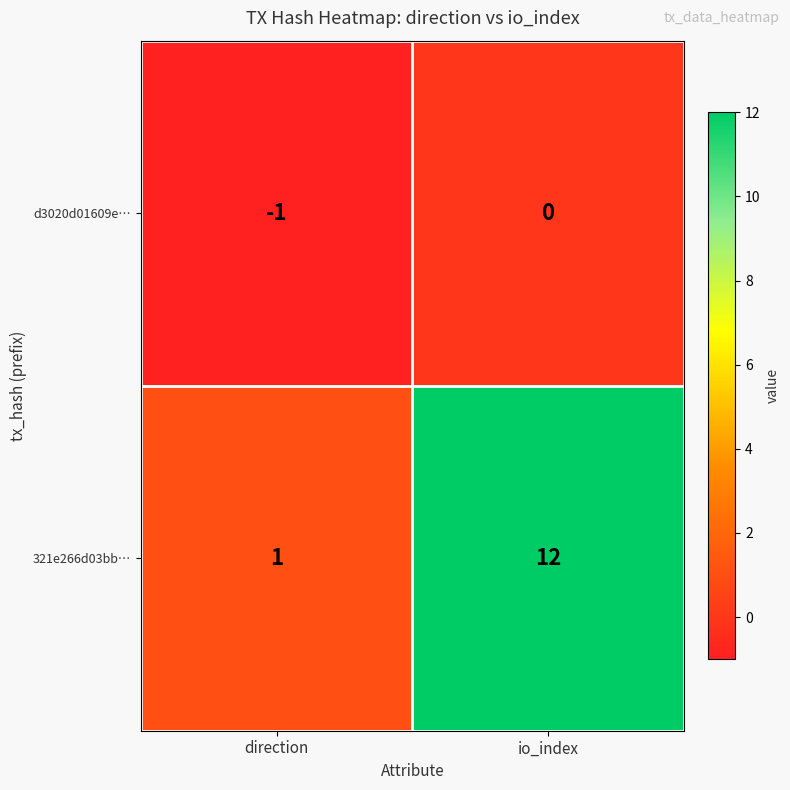

Which series changed the most between direction and io_index?

321e266d03bb…